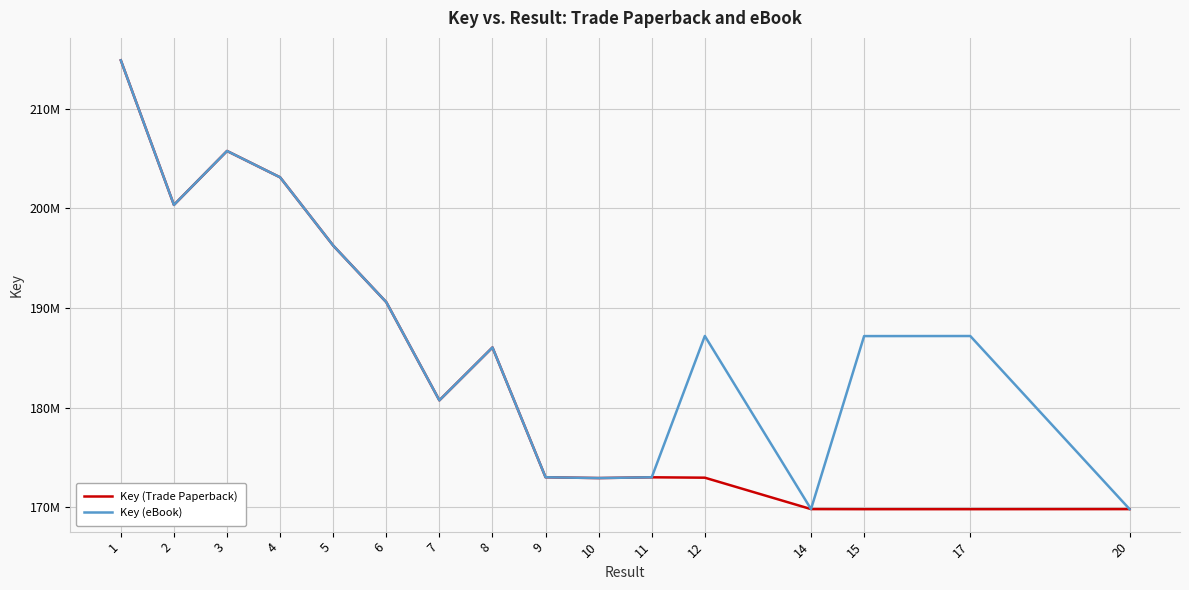

What are all the series names shown in the legend?

Key (Trade Paperback), Key (eBook)